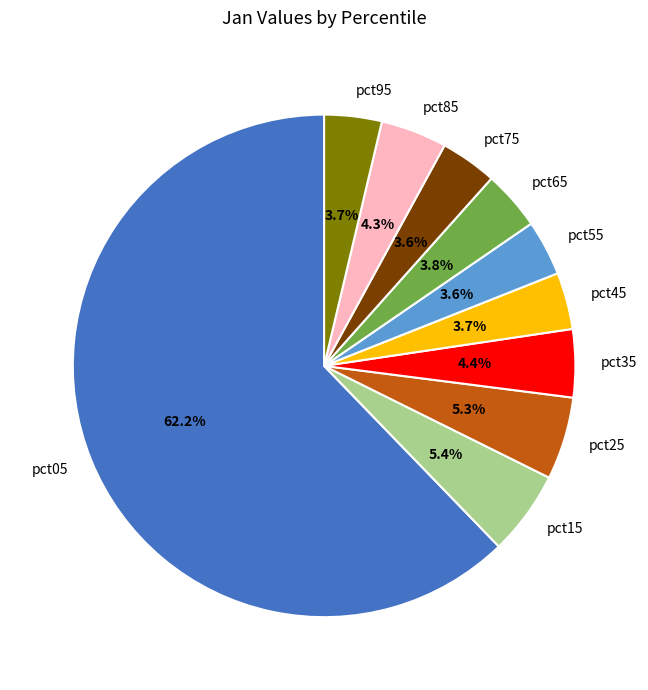

What portion of the pie excludes pct65?

96.2%